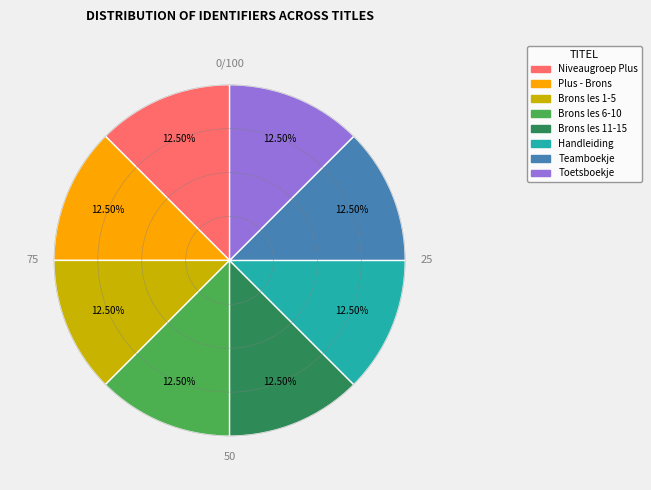

Is there a majority slice in this chart?

No